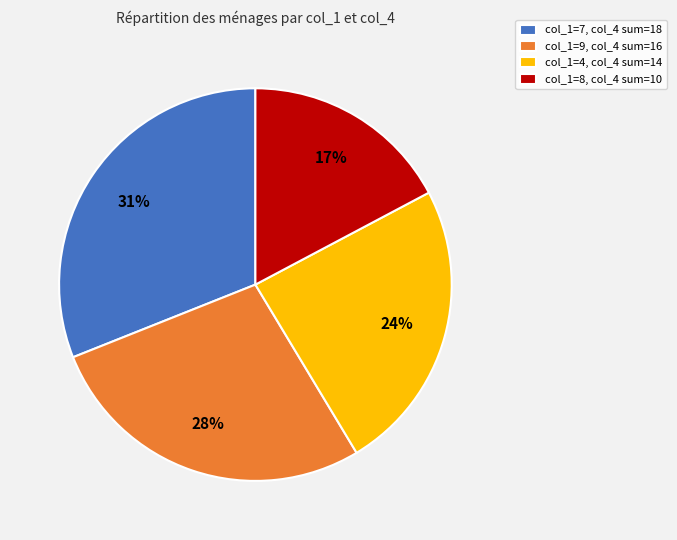

Which has a higher value, col_1=8, col_4 sum=10 or col_1=4, col_4 sum=14?

col_1=4, col_4 sum=14